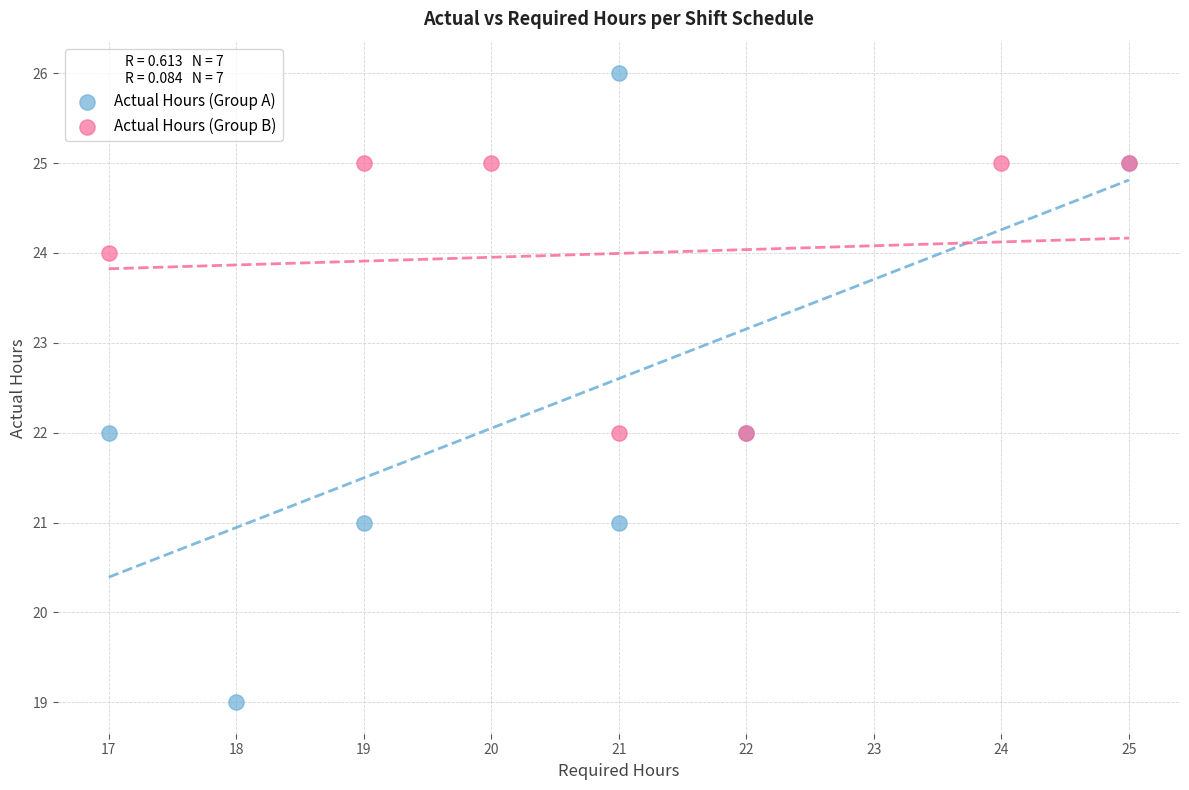

Which series contains the highest Y value?

Actual Hours (Group A)